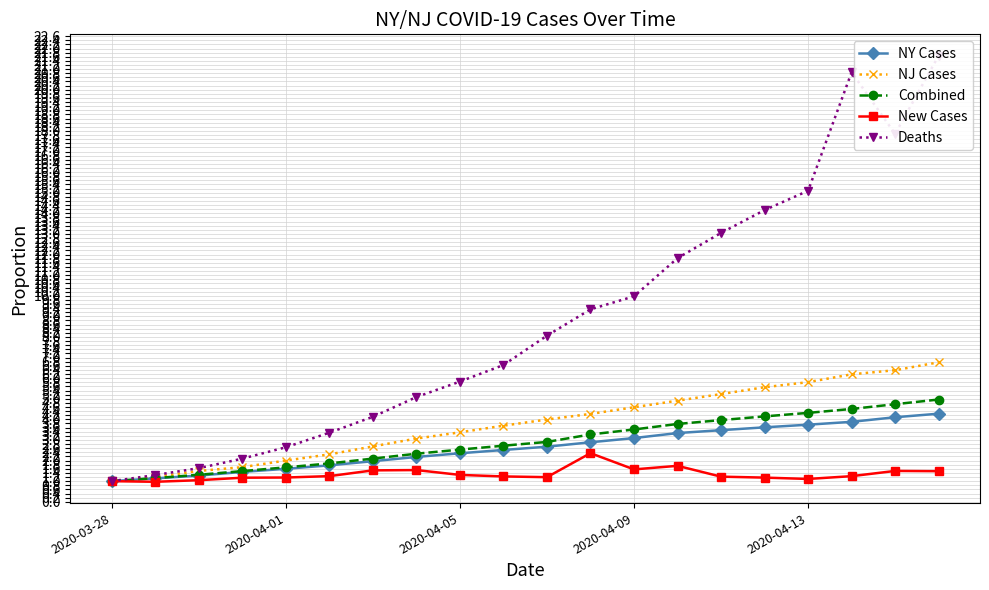

Is it true that NJ Cases equals 2.0 at 2020-04-01?

True